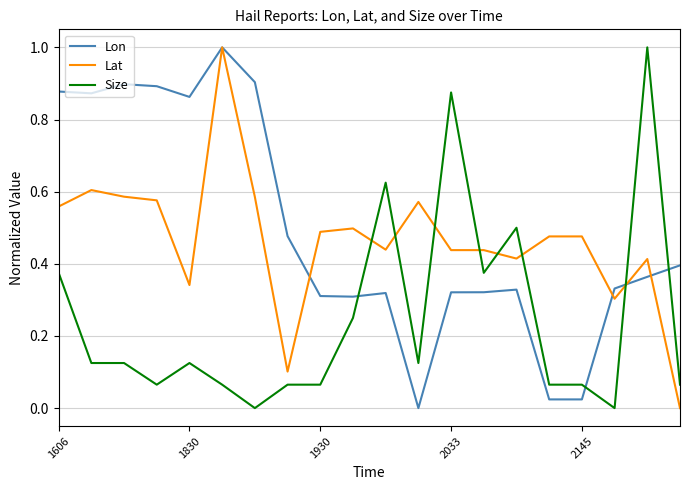

Which series ends up on top after the final intersection of Lat and Size?

Size